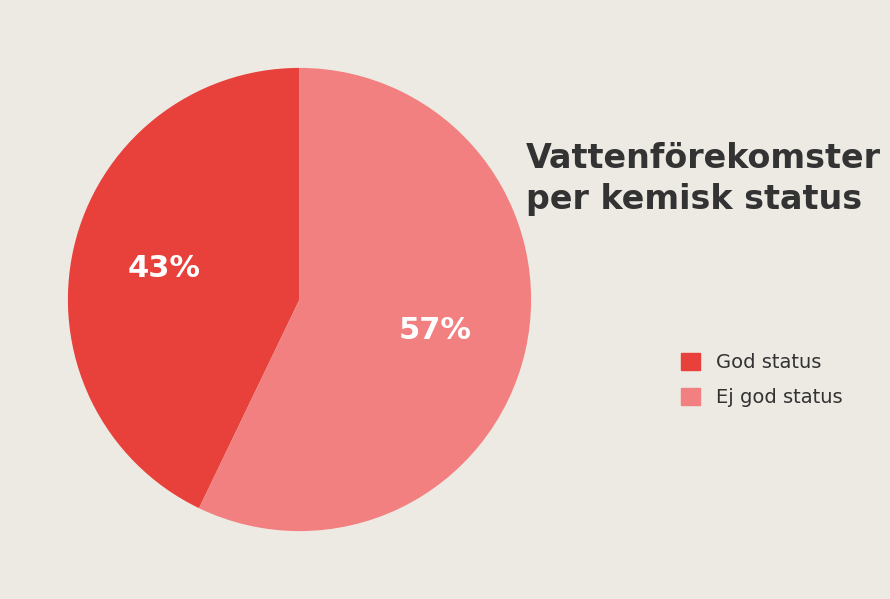

Which has a higher value, God status or Ej god status?

Ej god status